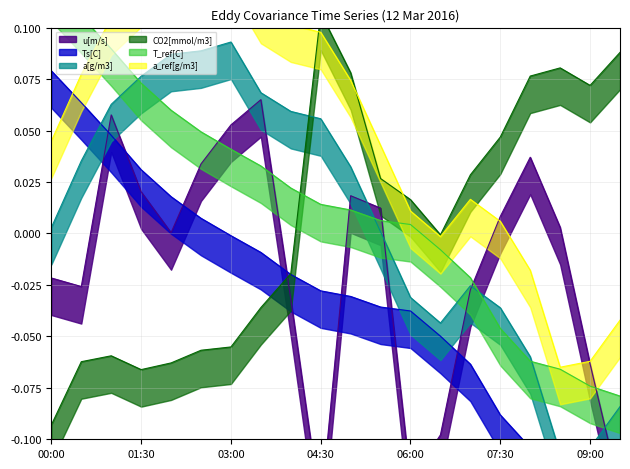

What position from the left is 01:30?

4